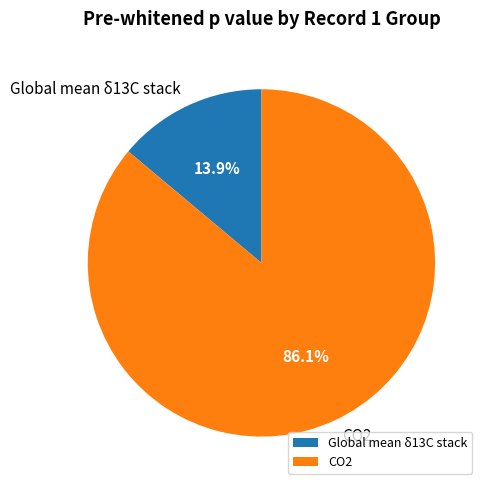

What is the largest slice in the pie chart?

CO2